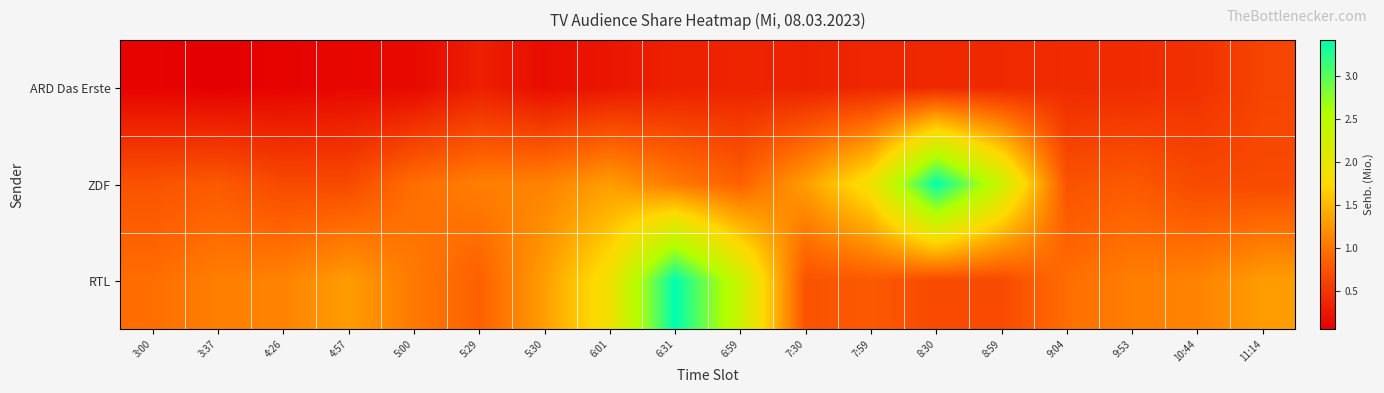

Reading left to right, list all the values displayed in this chart.

ARD Das Erste: 3:00=0.1	3:37=0.1	4:26=0.1	4:57=0.1	5:00=0.1	5:29=0.3	5:30=0.2	6:01=0.2	6:31=0.3	6:59=0.4	7:30=0.3	7:59=0.4	8:30=0.4	8:59=0.4	9:04=0.4	9:53=0.4	10:44=0.5	11:14=0.6
ZDF: 3:00=0.7	3:37=0.8	4:26=0.7	4:57=0.7	5:00=1.0	5:29=1.1	5:30=1.1	6:01=1.3	6:31=1.0	6:59=0.9	7:30=1.3	7:59=1.9	8:30=3.4	8:59=2.3	9:04=0.7	9:53=0.8	10:44=0.7	11:14=0.7
RTL: 3:00=1.0	3:37=1.1	4:26=1.1	4:57=1.3	5:00=1.0	5:29=0.9	5:30=1.3	6:01=1.9	6:31=3.4	6:59=2.3	7:30=0.7	7:59=0.8	8:30=0.7	8:59=0.7	9:04=1.0	9:53=1.1	10:44=1.1	11:14=1.3